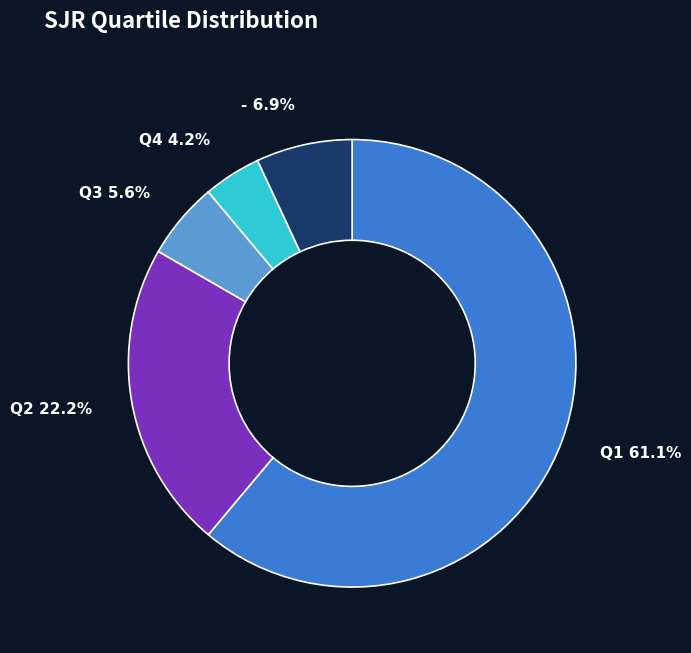

Combined, what portion of the pie is Q3 and Q2?

27.8%